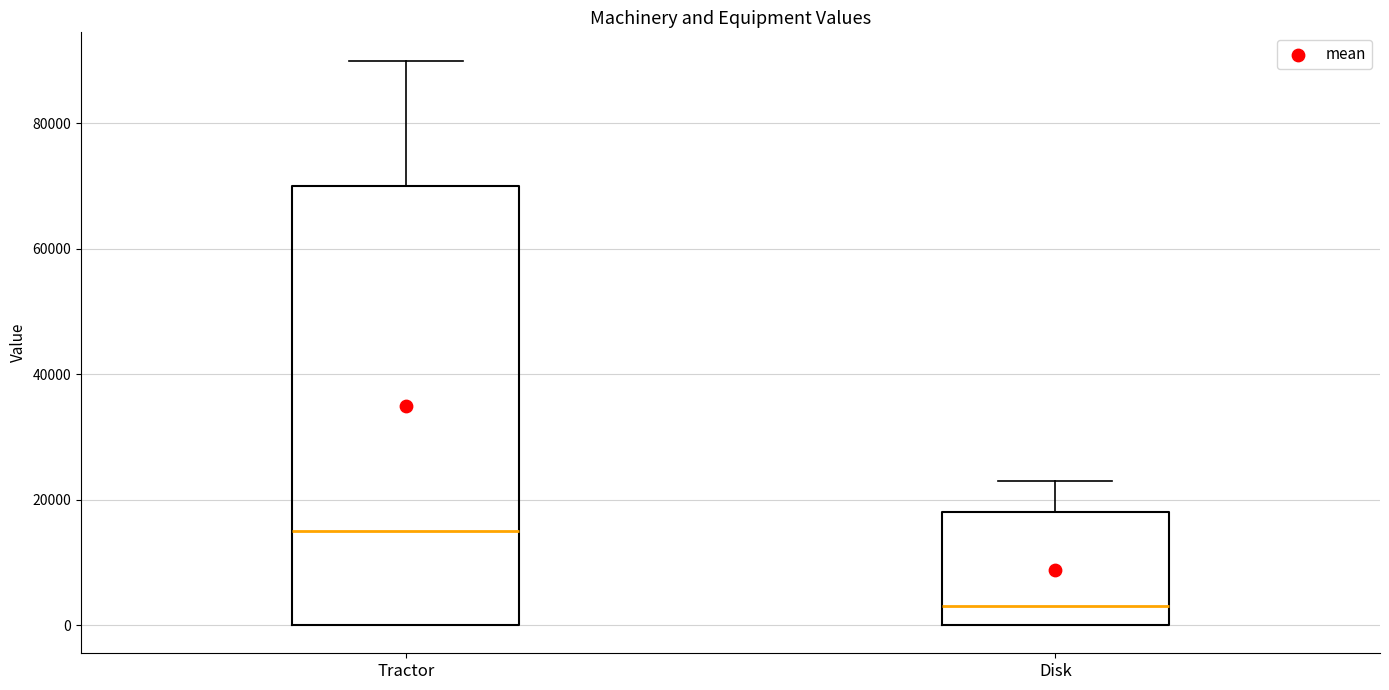

Reading left to right, read every box against the y-axis: the position of its median line, the range the box covers, and the ends of its whiskers. The values are not printed on the chart, so give them approximately, as read against the axis.

Tractor: median 16000, box 0 to 70000, whiskers 0 to 90000
Disk: median 4000, box 0 to 18000, whiskers 0 to 24000